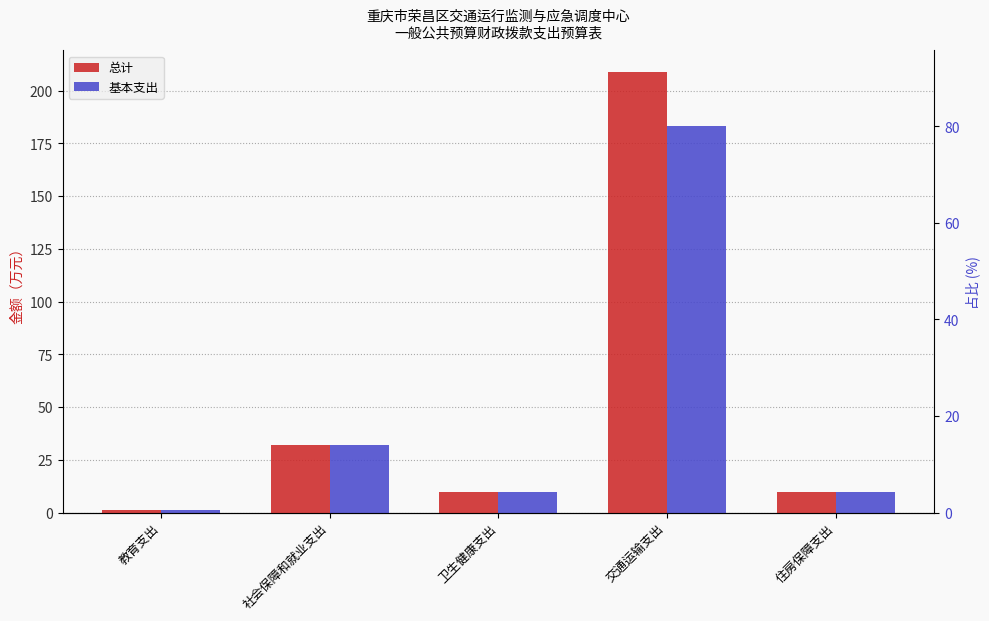

How many groups of bars are there?

5